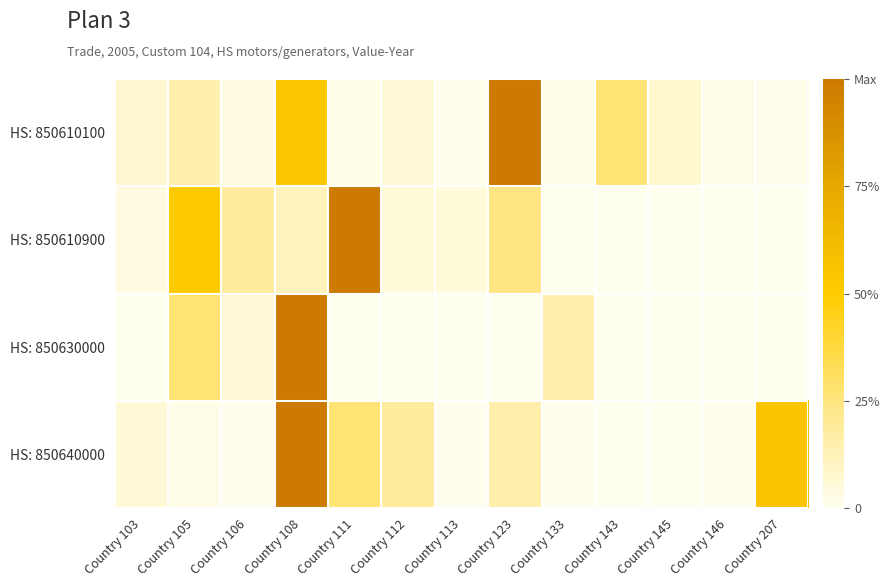

Reading left to right, list all the values displayed in this chart.

HS: 850610100: Country 103=0.1	Country 105=0.1	Country 106=0.0	Country 108=0.5	Country 111=0.0	Country 112=0.1	Country 113=0.0	Country 123=1.0	Country 133=0.0	Country 143=0.3	Country 145=0.1	Country 146=0.0	Country 207=0.0
HS: 850610900: Country 103=0.0	Country 105=0.5	Country 106=0.2	Country 108=0.1	Country 111=1.0	Country 112=0.1	Country 113=0.1	Country 123=0.2	Country 133=0.0	Country 143=0.0	Country 145=0.0	Country 146=0.0	Country 207=0.0
HS: 850630000: Country 103=0.0	Country 105=0.3	Country 106=0.1	Country 108=1.0	Country 111=0.0	Country 112=0.0	Country 113=0.0	Country 123=0.0	Country 133=0.1	Country 143=0.0	Country 145=0.0	Country 146=0.0	Country 207=0.0
HS: 850640000: Country 103=0.1	Country 105=0.0	Country 106=0.0	Country 108=1.0	Country 111=0.3	Country 112=0.2	Country 113=0.0	Country 123=0.2	Country 133=0.0	Country 143=0.0	Country 145=0.0	Country 146=0.0	Country 207=0.5